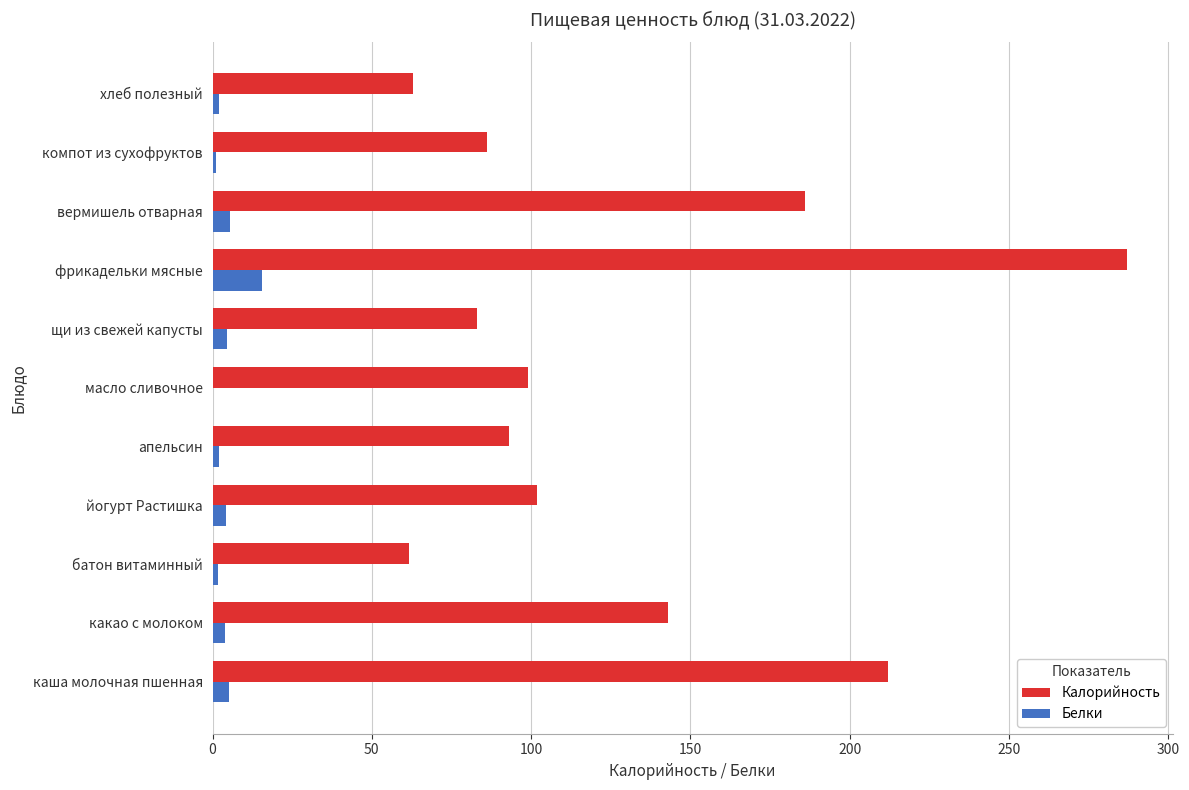

True or false: Калорийность has a value of 58.6 at компот из сухофруктов.

False